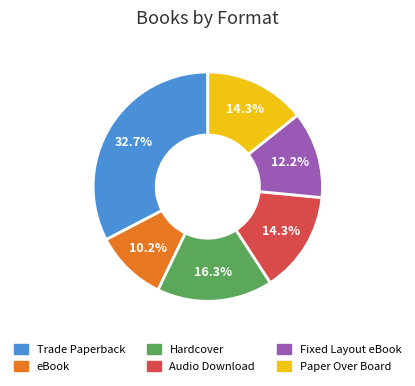

Is there any slice that represents more than half of the pie?

No